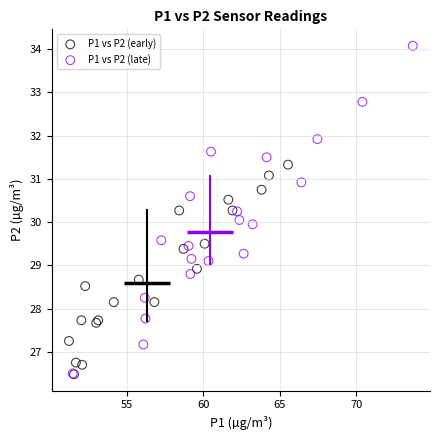

Which series contains the highest Y value?

P1 vs P2 (late)